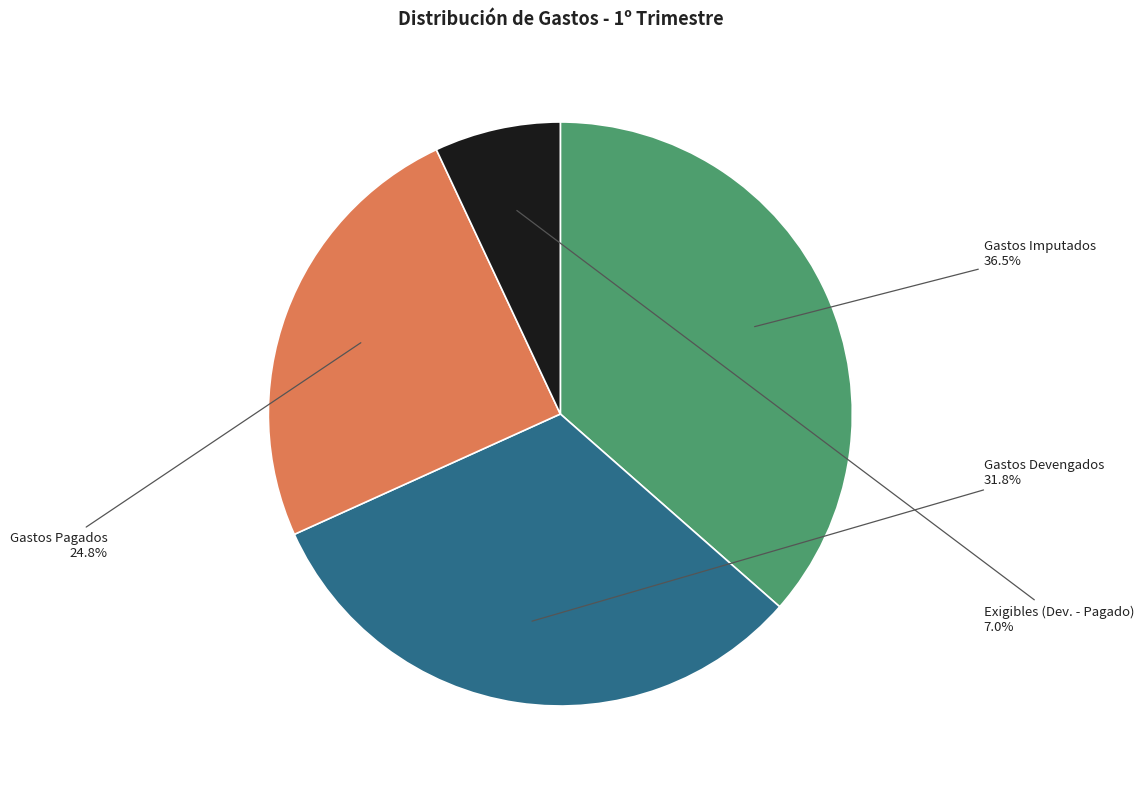

Is there any slice that represents more than half of the pie?

No